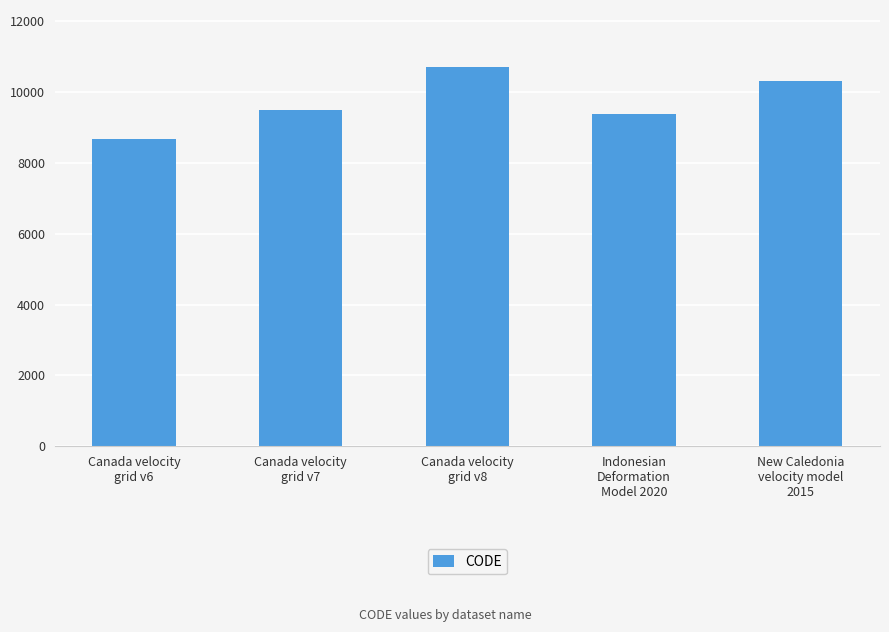

What value does the data have at Canada velocity
grid v8, to the nearest 100?

10700